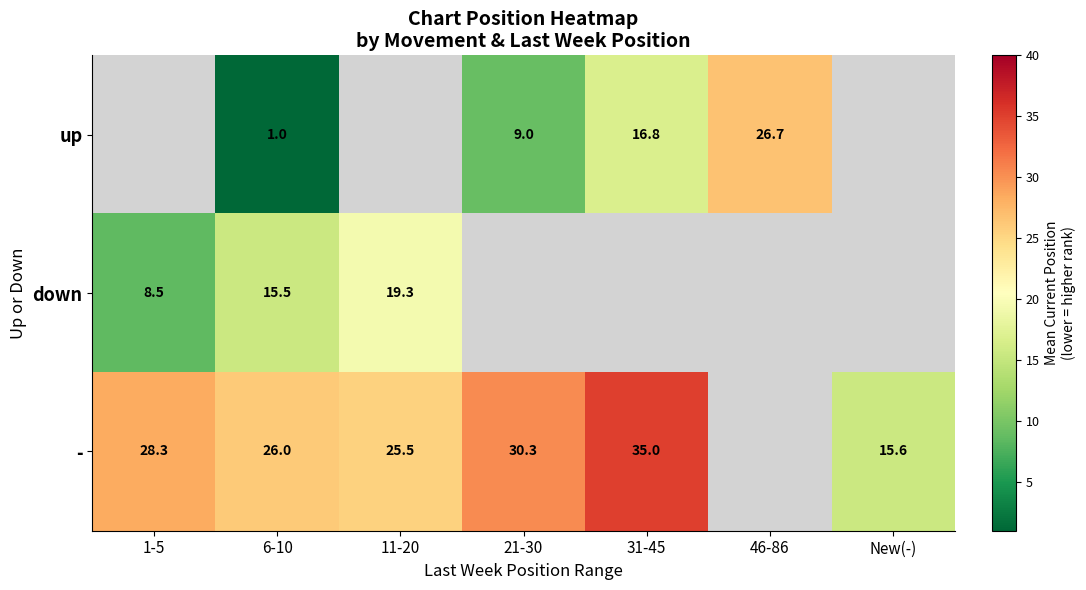

Is the value of down at 6-10 greater than the value of - at 21-30?

No